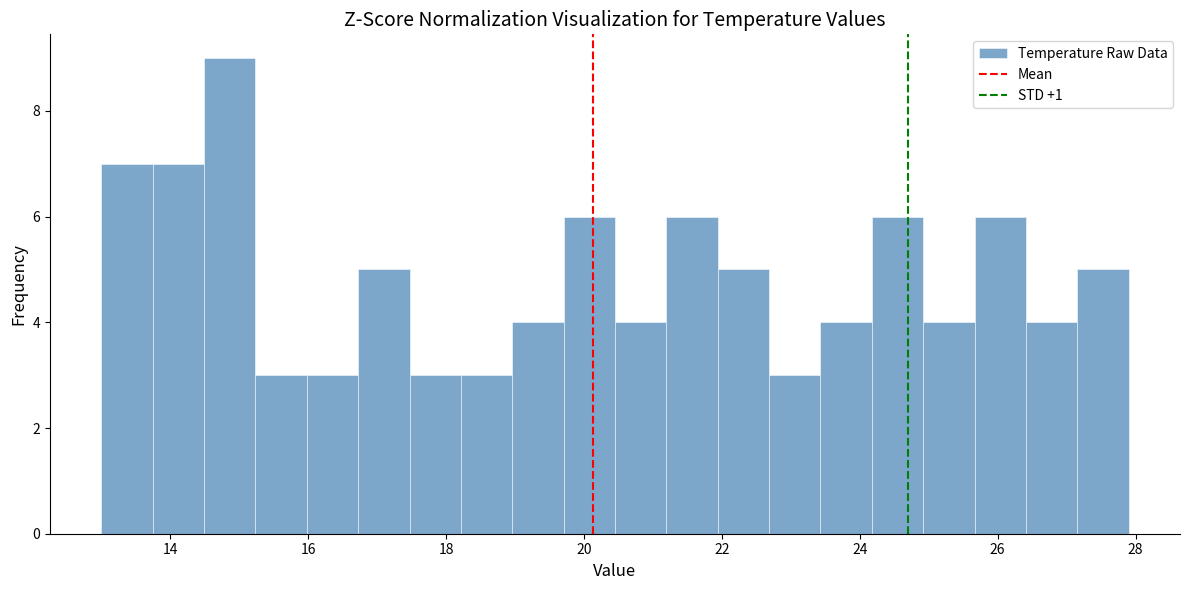

Read against the x-axis, roughly where is the centre of the tallest bar?

14.8